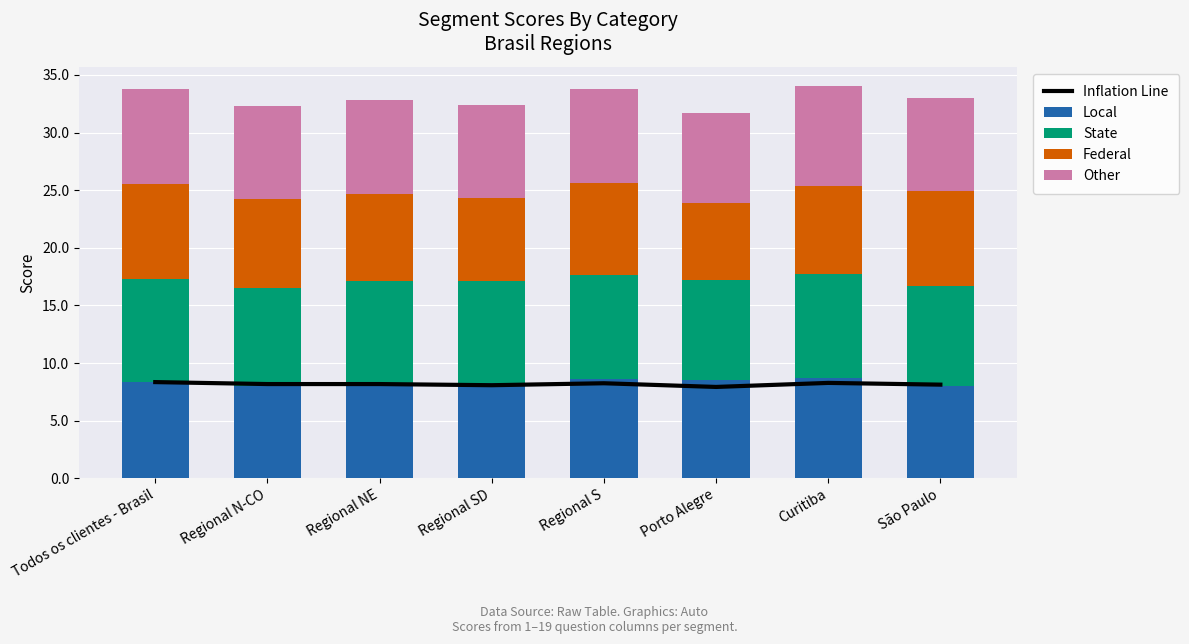

What is the label of the 4th bar from the right?

Regional S